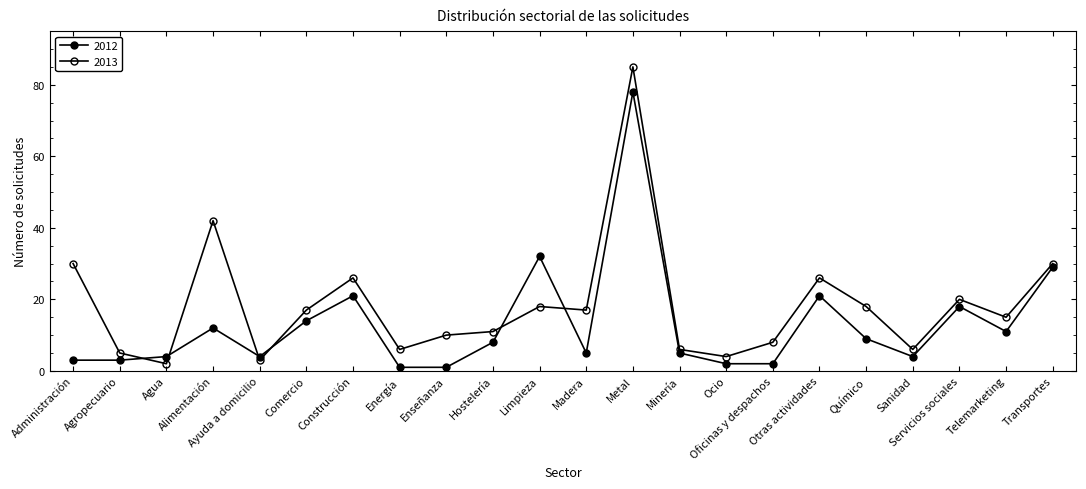

How many lines are shown in the chart?

2